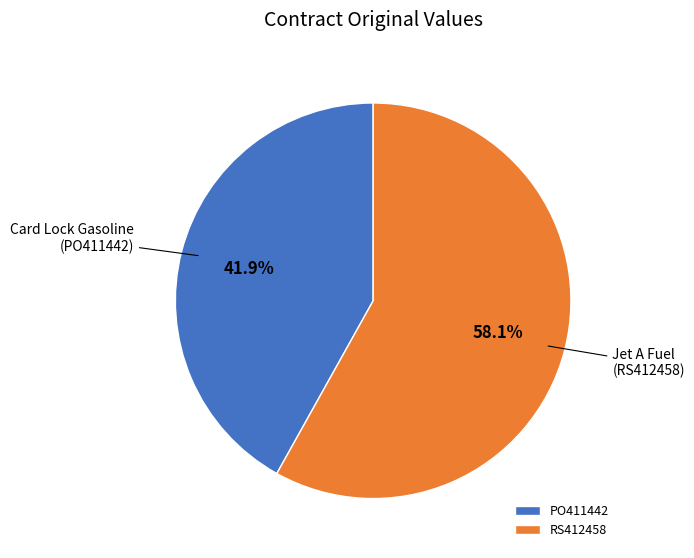

To the nearest percent, what portion does PO411442 represent?

42%